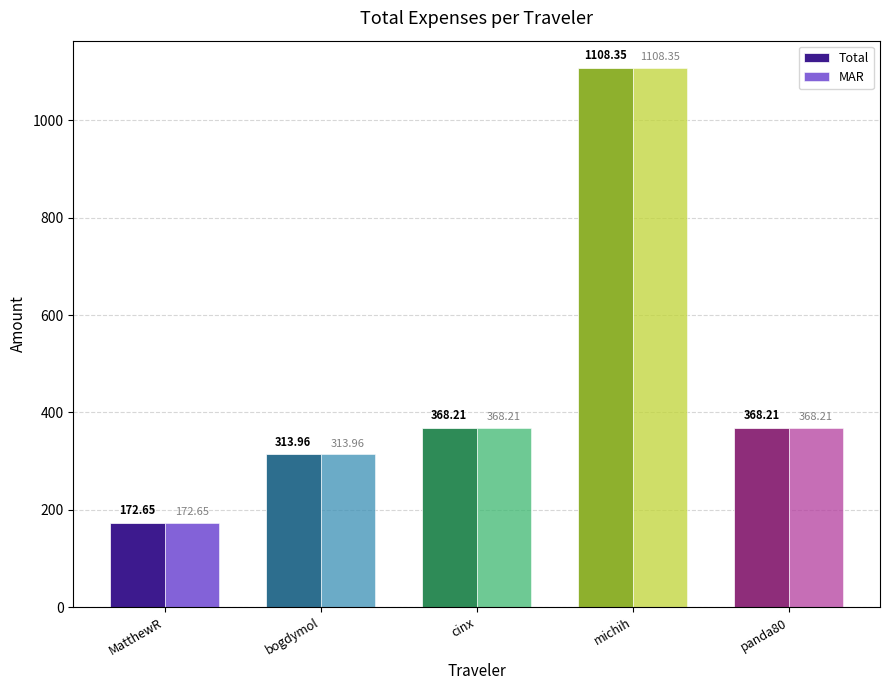

At which category is the sum across all series the highest?

michih